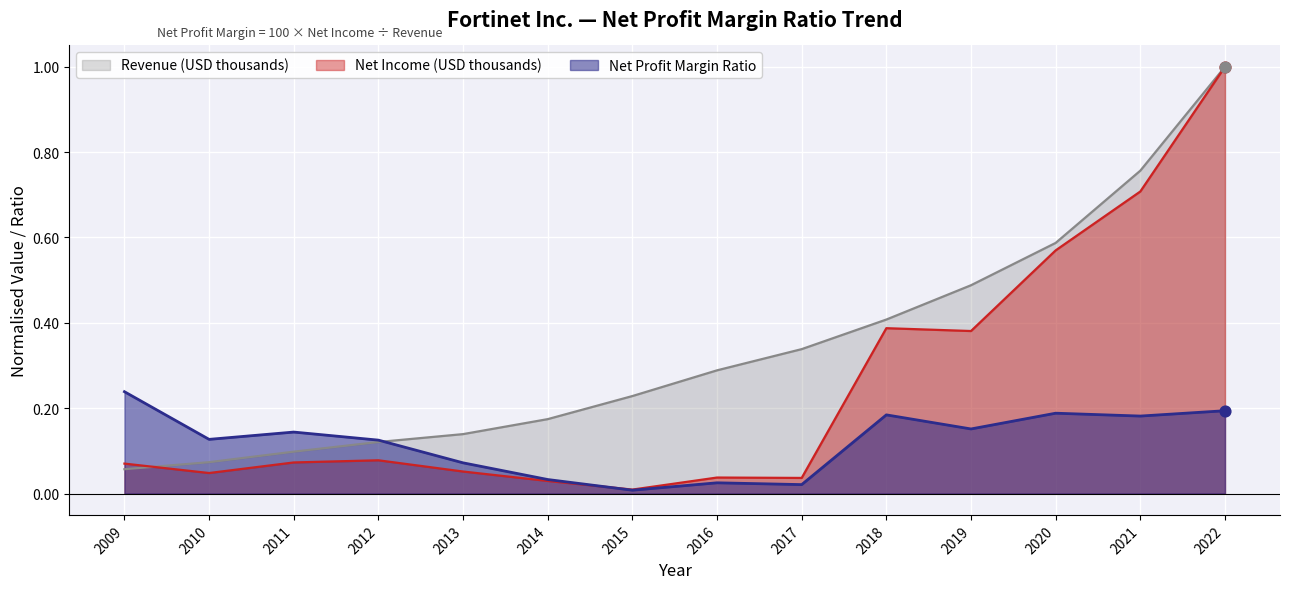

Which series has the largest Y range (max minus min)?

Net Income (USD thousands)